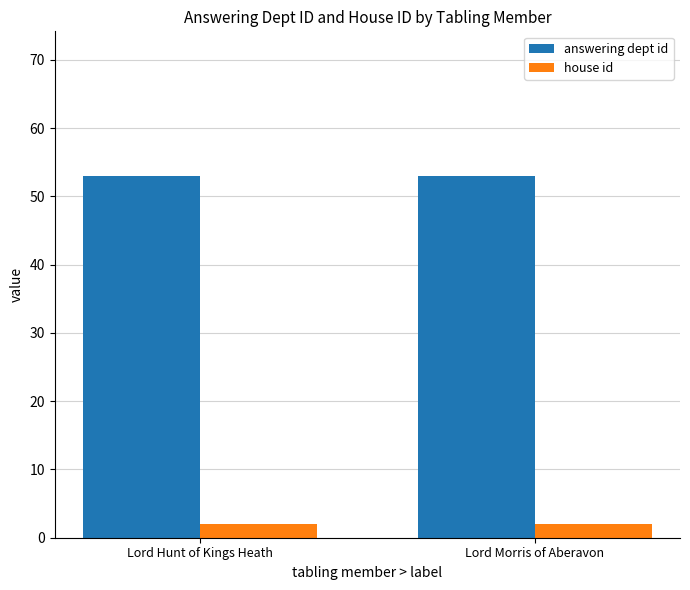

The value of answering dept id at Lord Hunt of Kings Heath is 83. True or false?

False